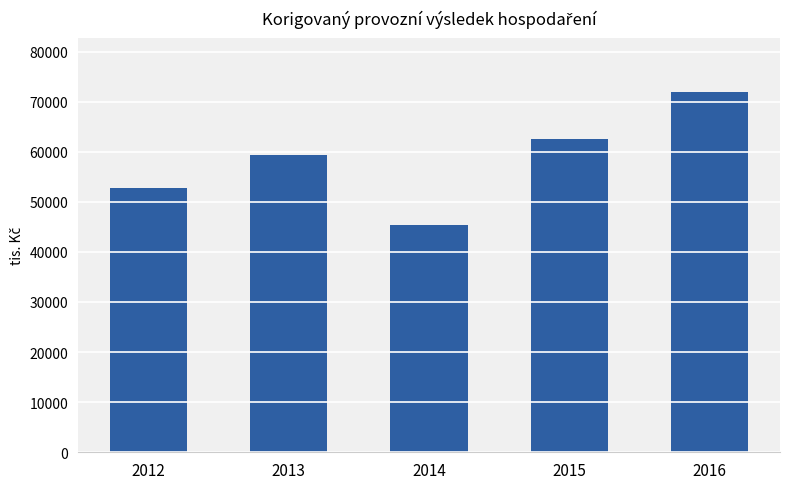

What is the greatest value displayed?

71962